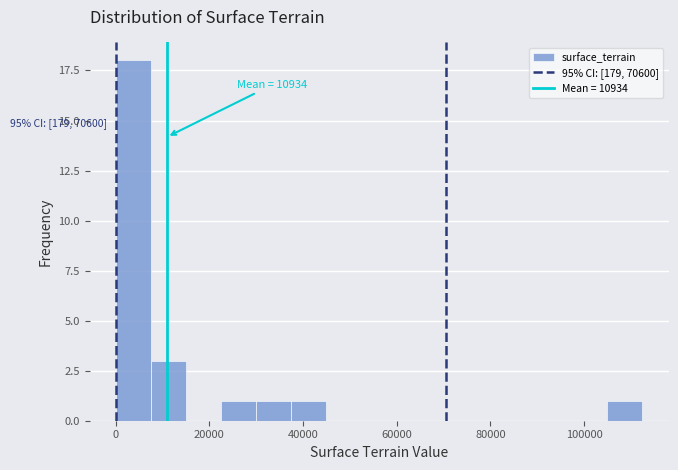

Read against the x-axis, roughly where is the centre of the tallest bar?

4000